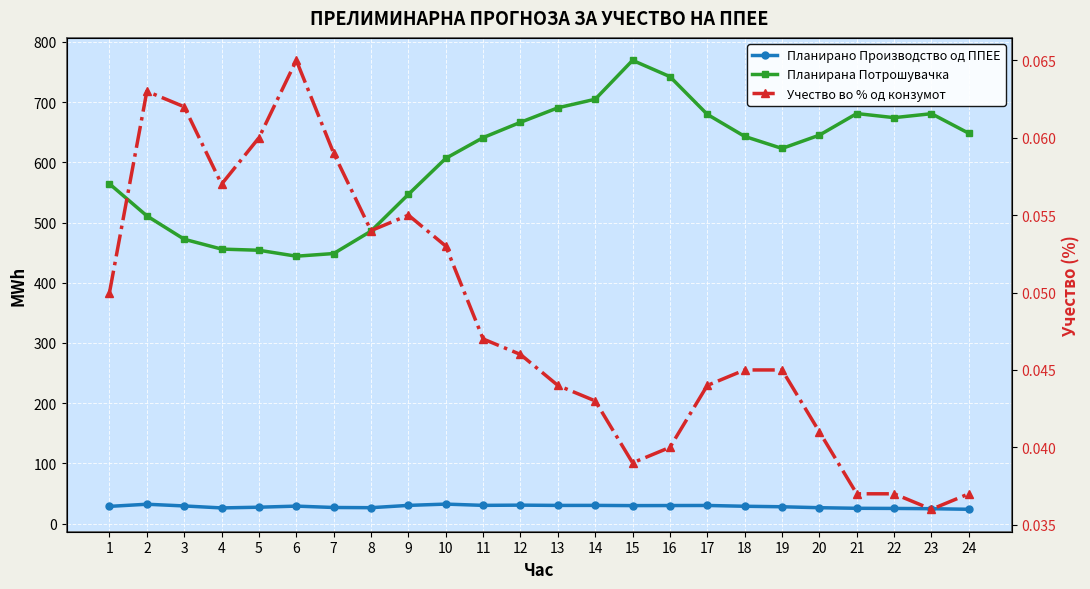

True or false: Учество во % од конзумот and Планирано Производство од ППЕЕ cross at least once.

False